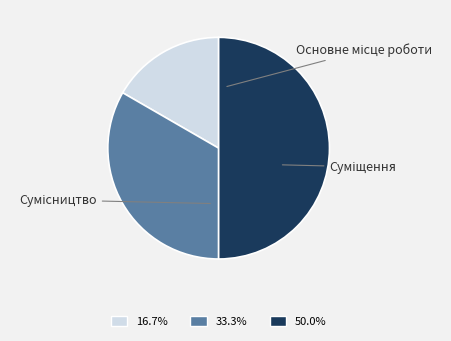

How many slices are in this pie chart?

3